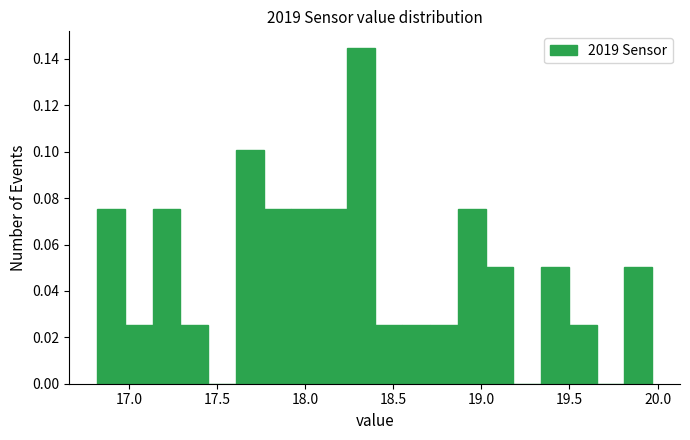

Around what value on the x-axis is the tallest bar? Give the approximate position of its centre, as read against the axis.

18.30